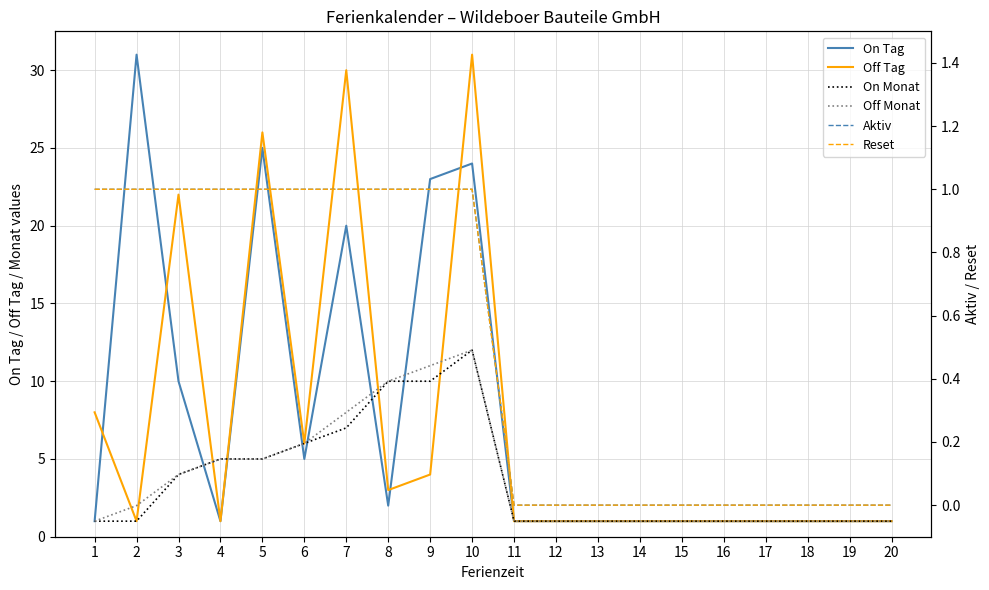

At which label does Off Monat reach its peak?

10